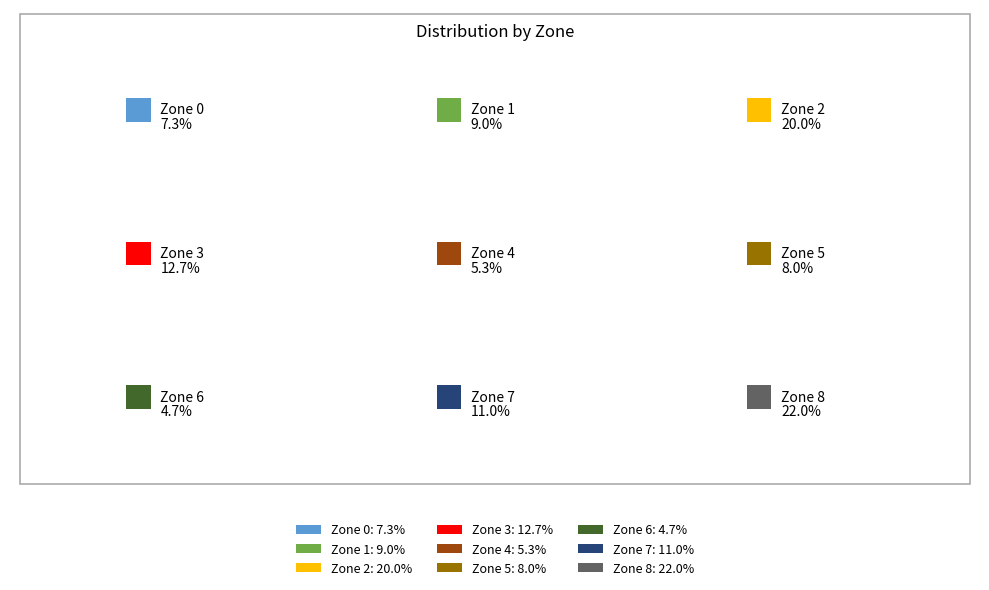

Does any single category account for the majority?

No